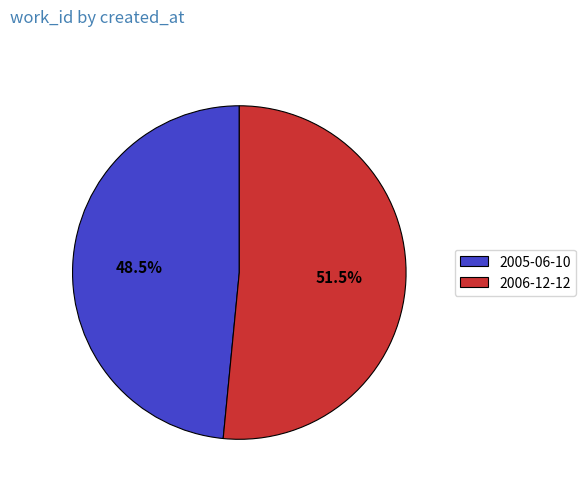

Is it true that 2006-12-12 is 37% of the pie?

False